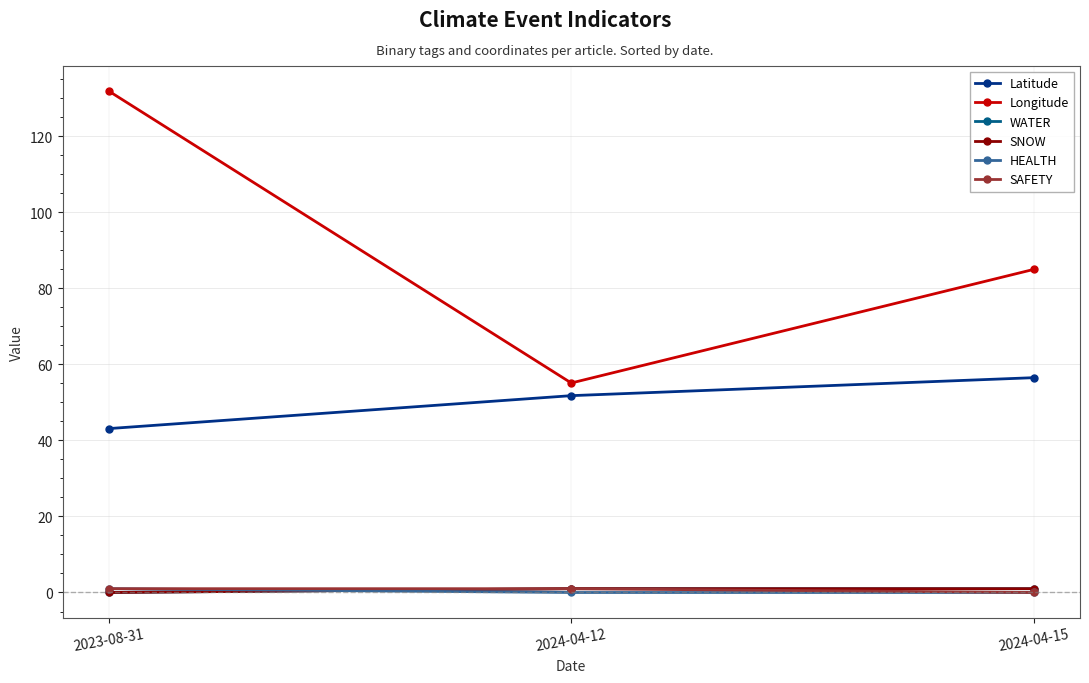

Reading right to left, what are all the values shown in this chart?

Latitude: 56.5	51.8	43.1
Longitude: 85.0	55.1	131.9
WATER: 1.0	1.0	0.0
SNOW: 1.0	1.0	0.0
HEALTH: 0.0	0.0	1.0
SAFETY: 0.0	1.0	1.0